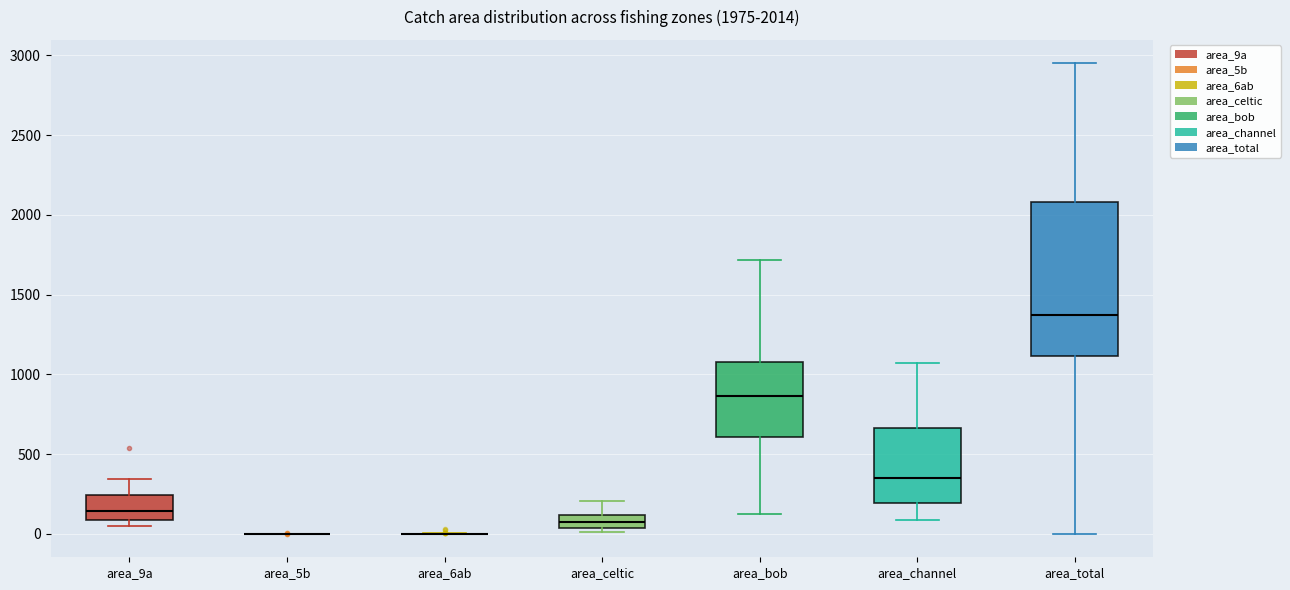

Which box is the tallest, from its lower edge to its upper edge?

area_total